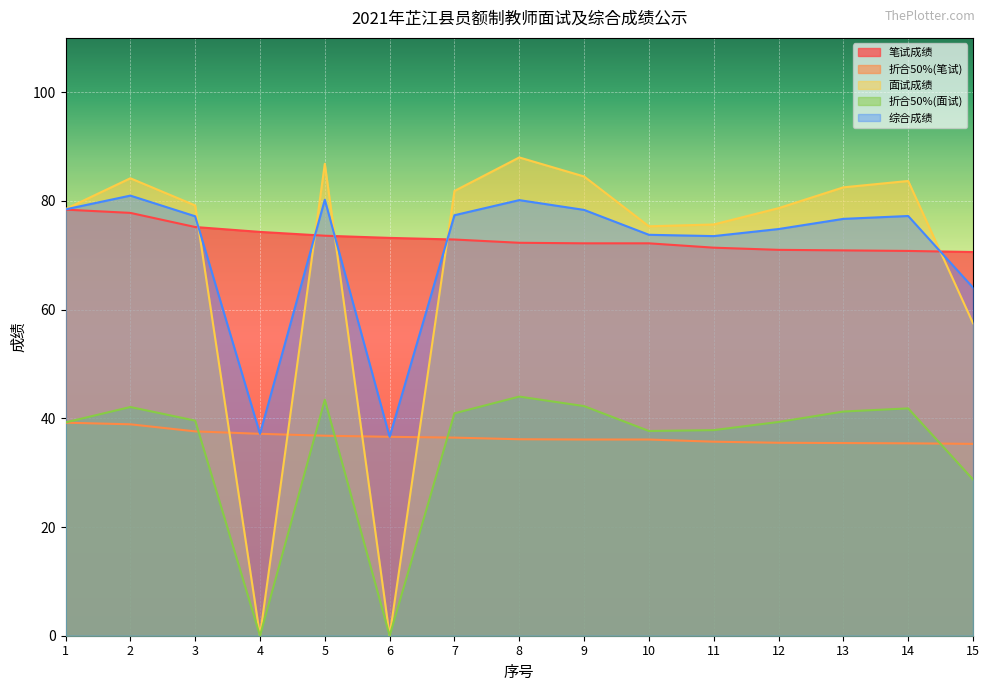

What is the total value across all series at 11?

294.1